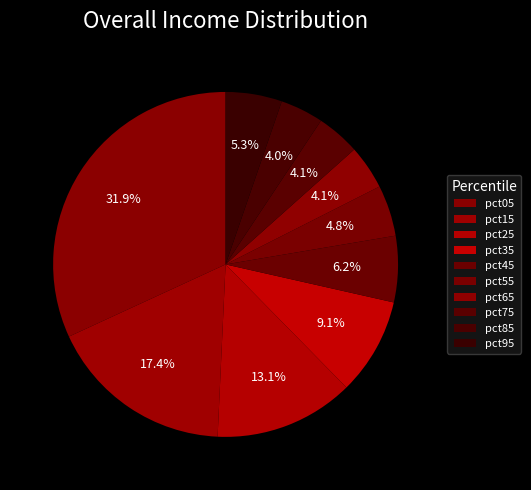

Is the sum of pct15 and pct55 greater than half?

No